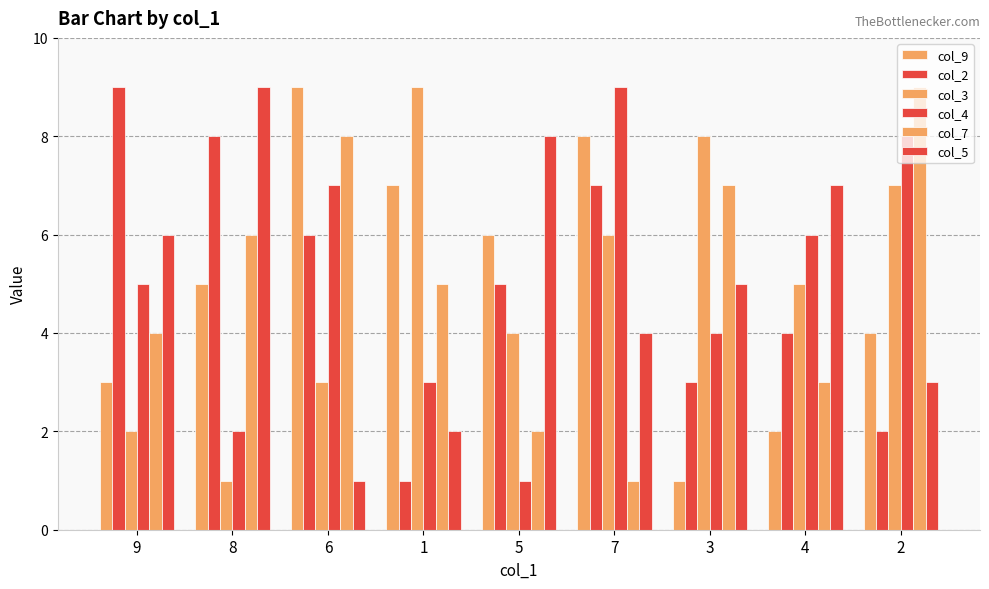

Count the number of categories in the chart.

9